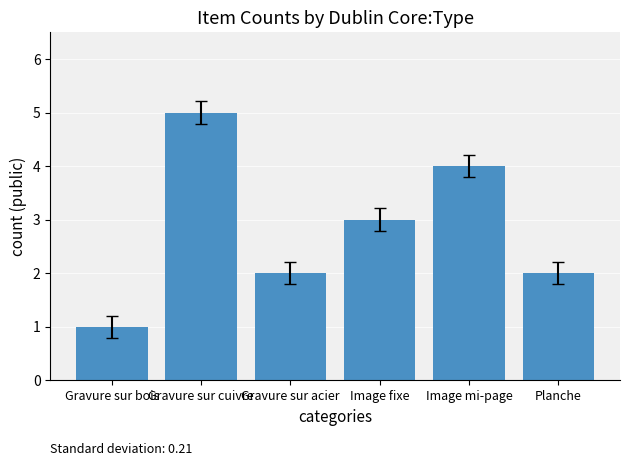

What is the ratio of the value at Image mi-page to the value at Gravure sur bois?

4.0